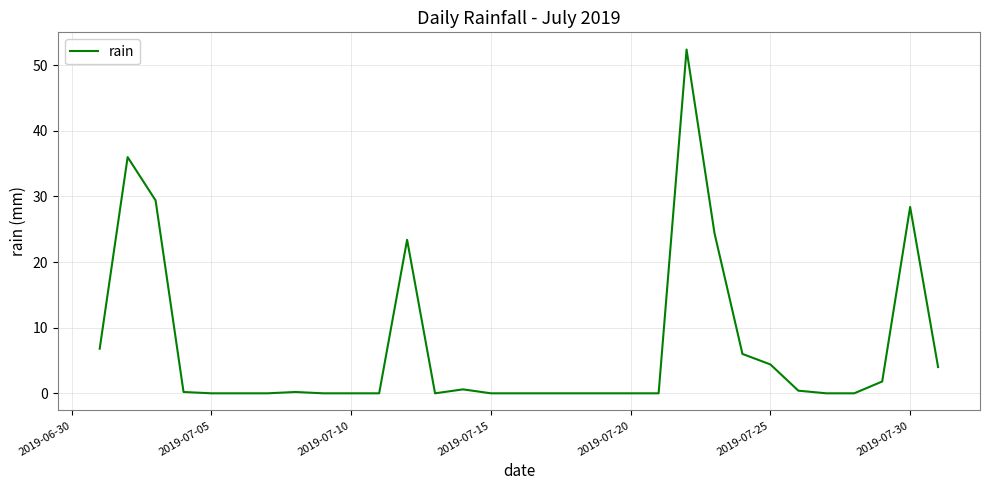

What is the greatest value displayed?

52.4